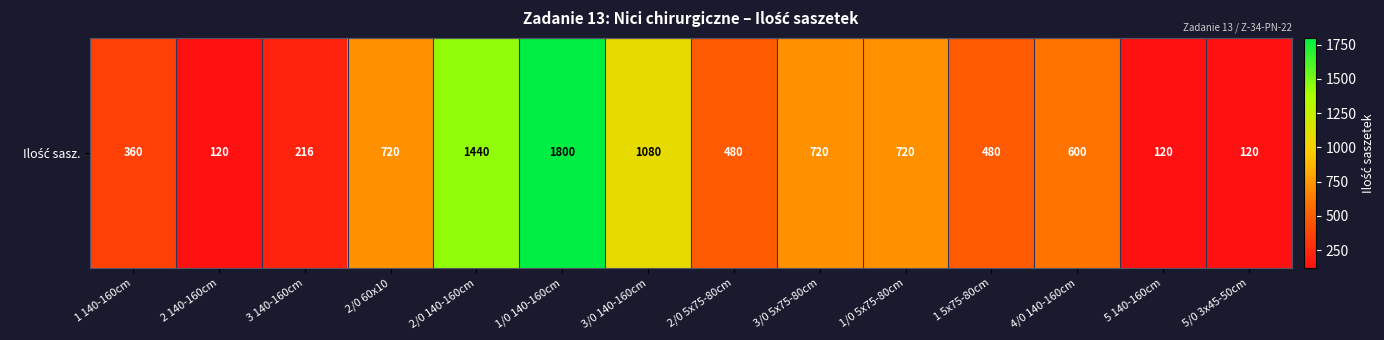

Where does the data first go above 600?

2/0 60x10